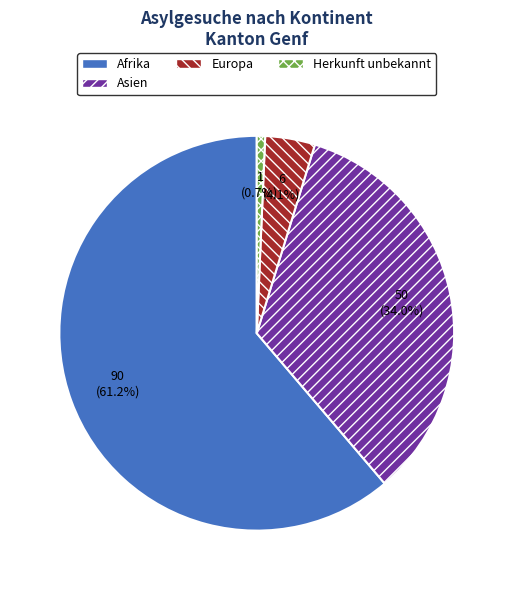

What is the smallest slice in the pie chart?

Herkunft unbekannt